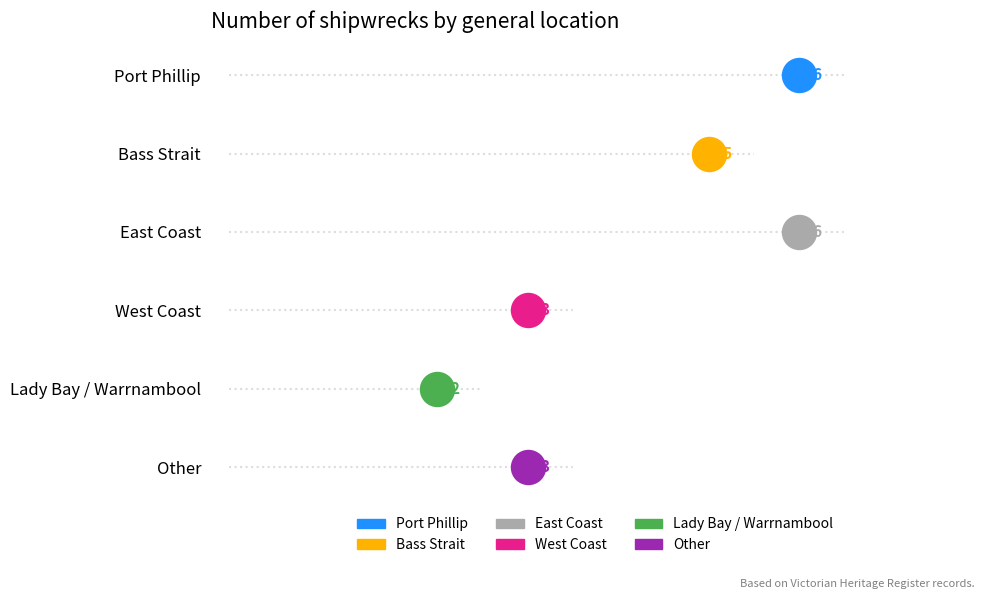

Which has a higher value, Lady Bay / Warrnambool or Other?

Other